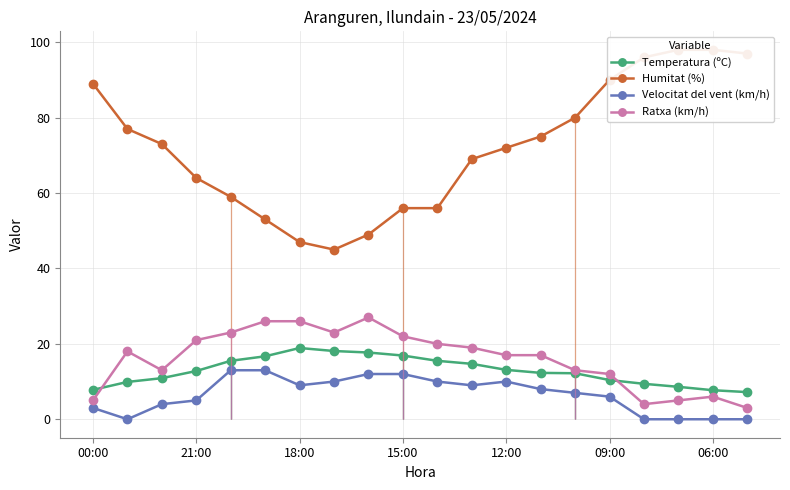

What is the value of the Ratxa (km/h) point at the 8th from the left?

23.0